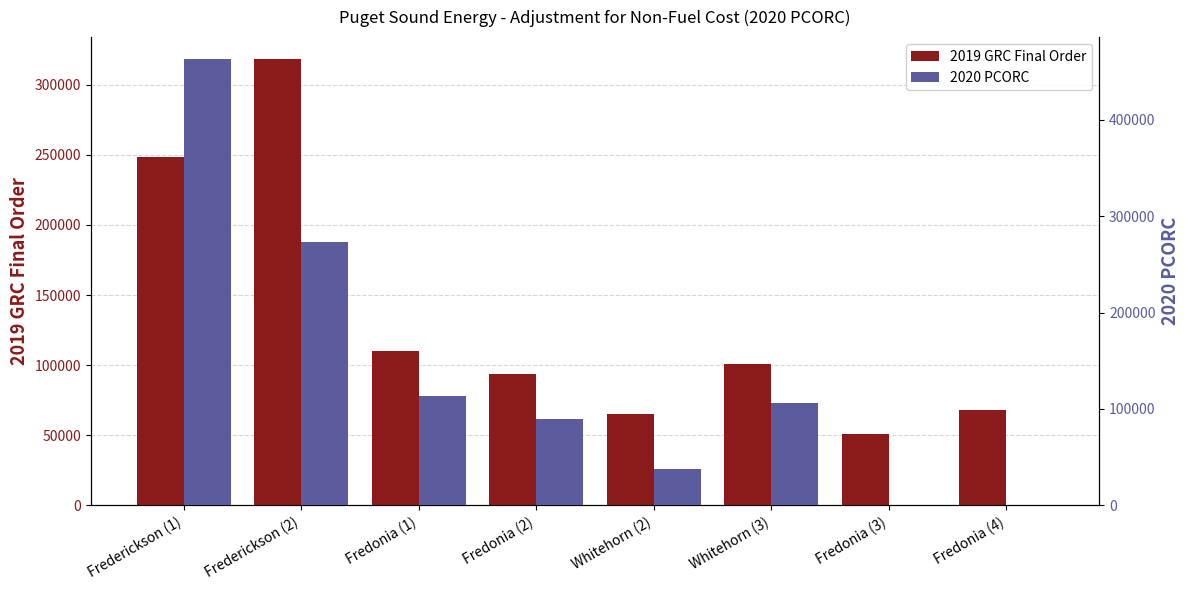

Does the chart contain stacked bars?

No